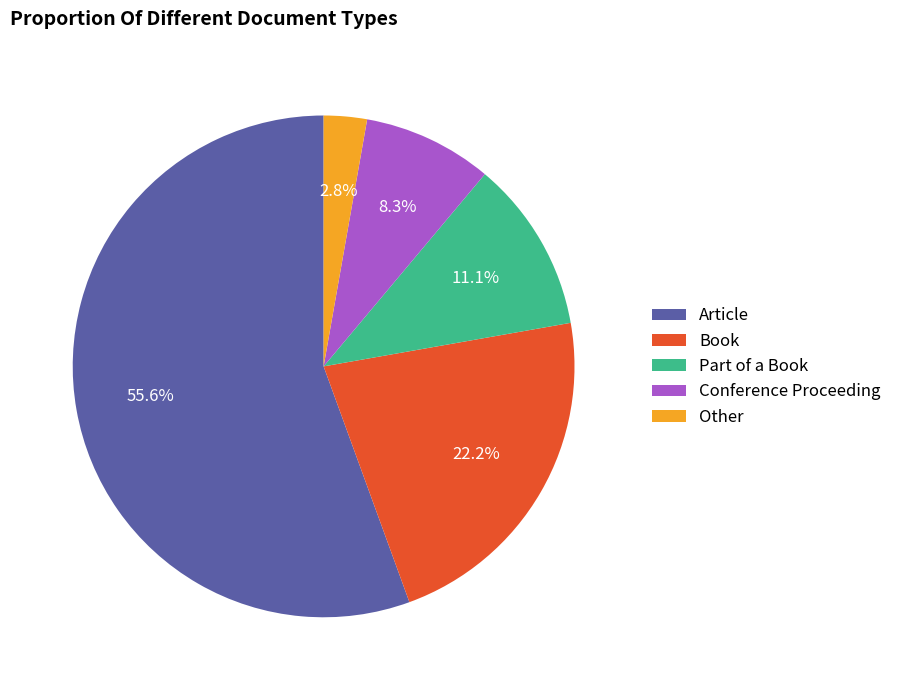

Does any single category account for the majority?

Yes